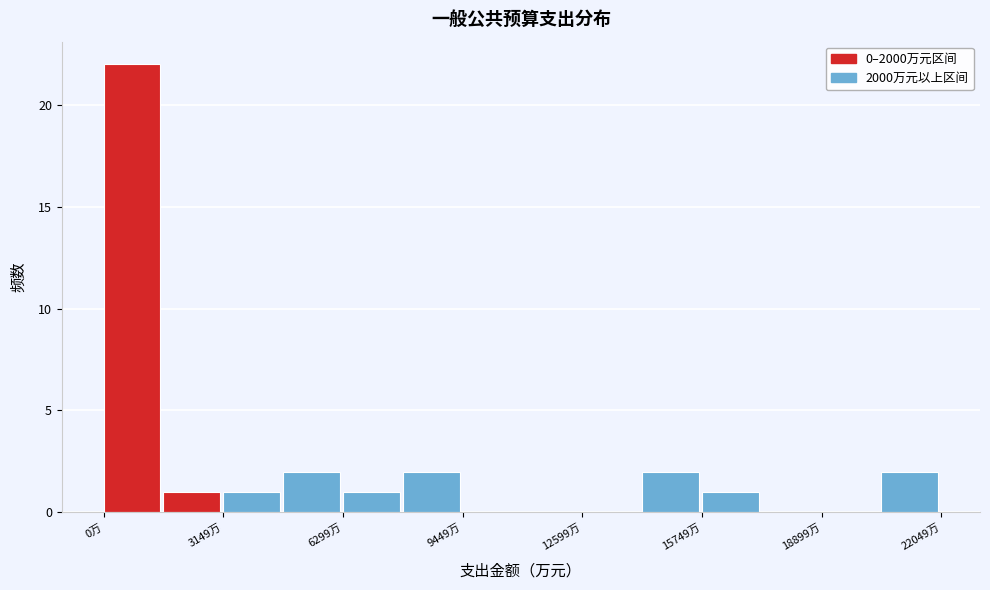

Around what value on the x-axis is the tallest bar? Give the approximate position of its centre, as read against the axis.

500